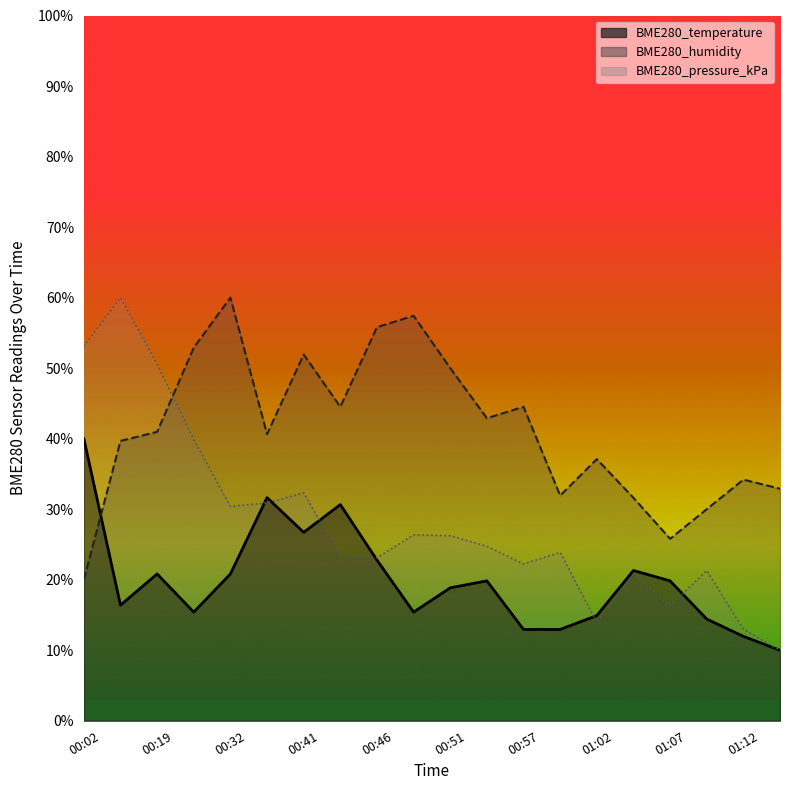

Reading left to right, what are all the values shown in this chart?

BME280_temperature: 40.0	16.4	20.8	15.4	20.8	31.6	26.7	30.7	22.8	15.4	18.9	19.8	13.0	13.0	14.9	21.3	19.8	14.4	12.0	10.0
BME280_humidity: 20.0	39.7	41.0	52.9	60.0	40.6	51.9	44.5	55.8	57.4	50.0	42.9	44.5	31.9	37.1	31.6	25.8	30.0	34.2	32.9
BME280_pressure_kPa: 53.1	60.0	50.6	39.9	30.4	30.9	32.3	23.2	23.1	26.4	26.3	24.7	22.2	23.9	14.0	20.7	16.3	21.3	13.0	10.0